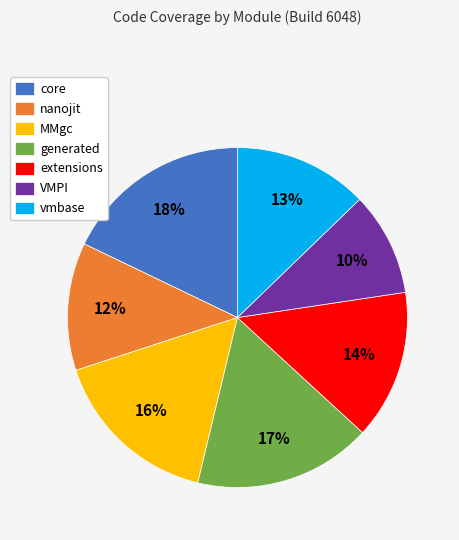

True or false: vmbase accounts for 2% of the total.

False